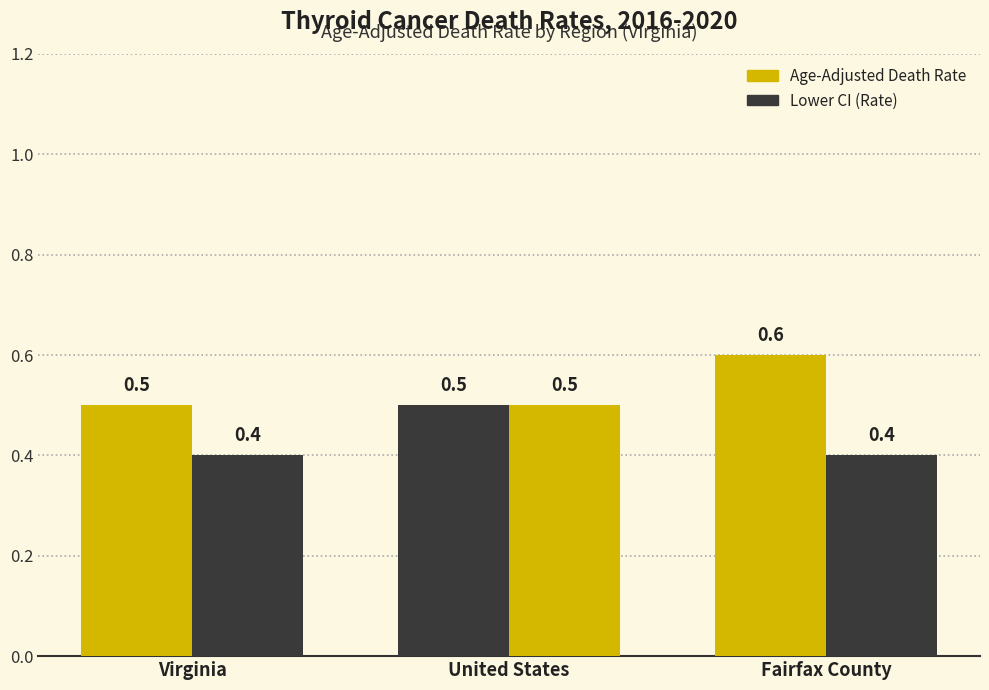

What is the spread (max minus min) of values at Fairfax County?

0.2